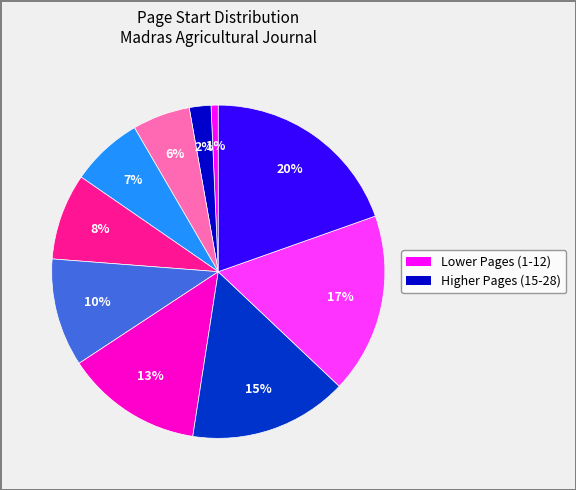

To the nearest percent, what is the difference between the largest and smallest slice percentages?

19%